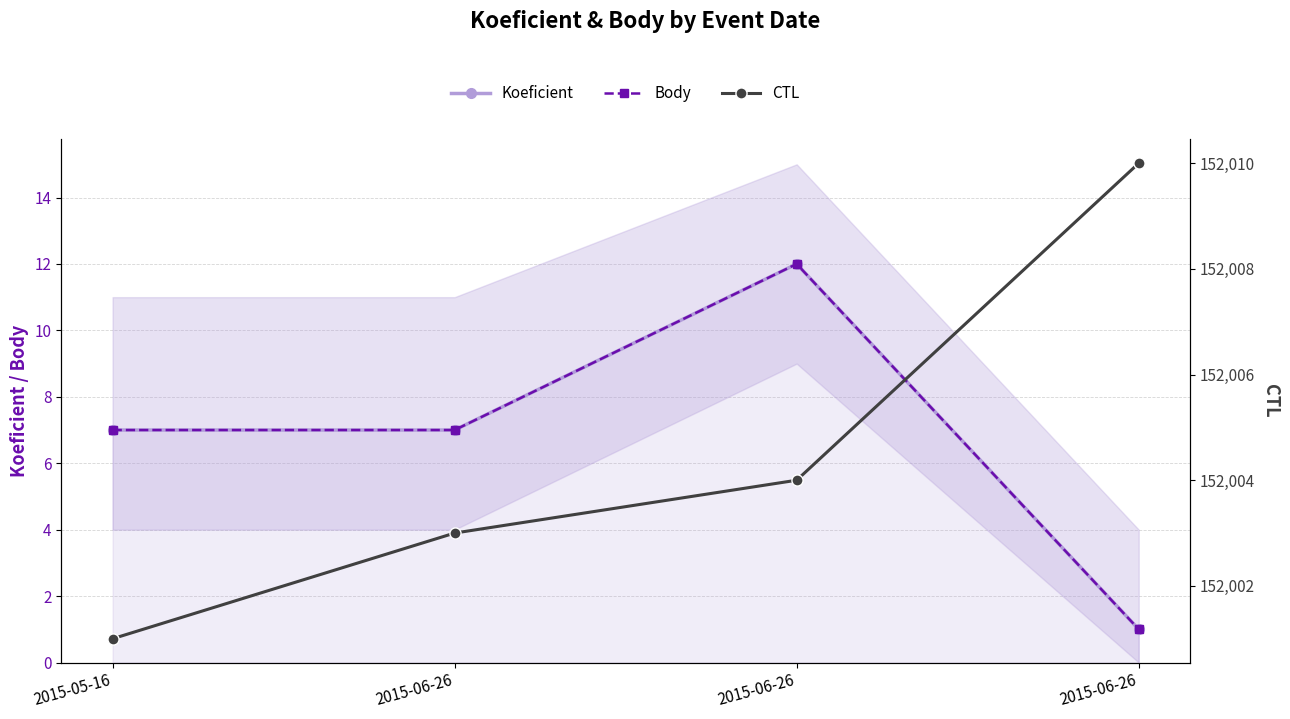

What is the difference between the second highest and minimum values in the CTL series?

3